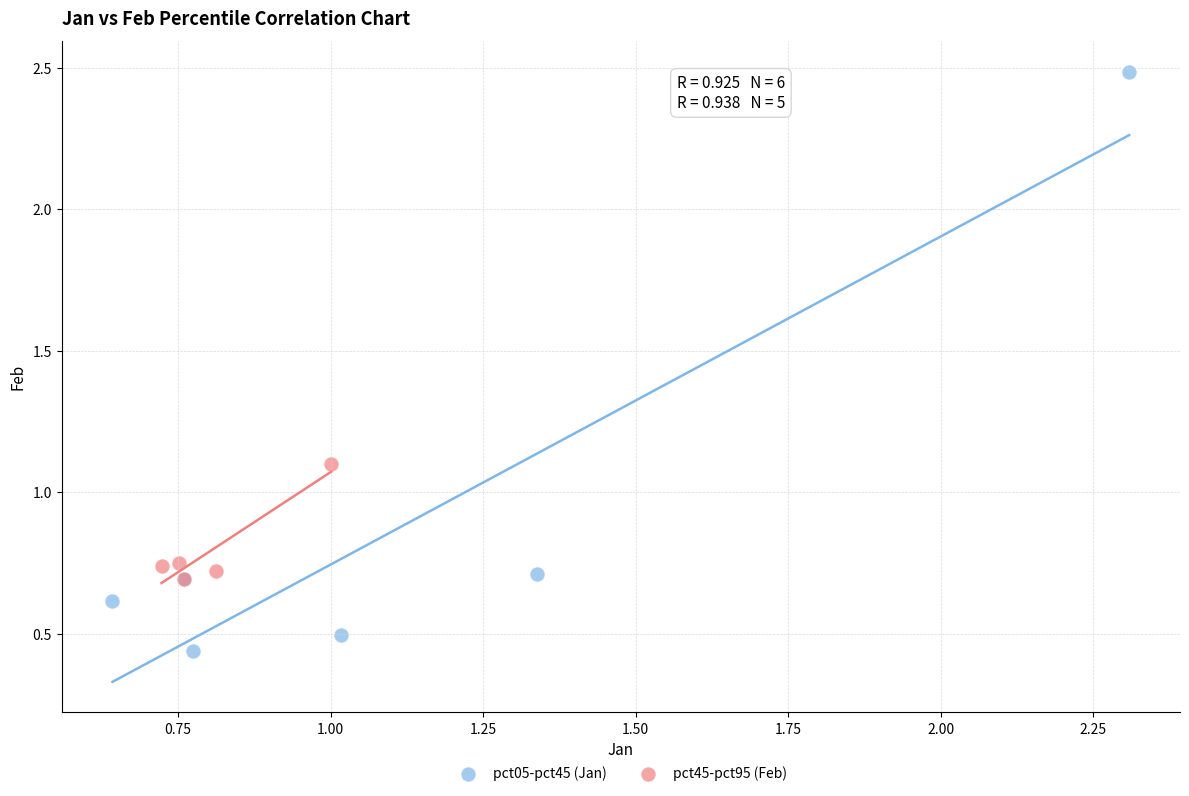

Which series contains the highest Y value?

pct05-pct45 (Jan)